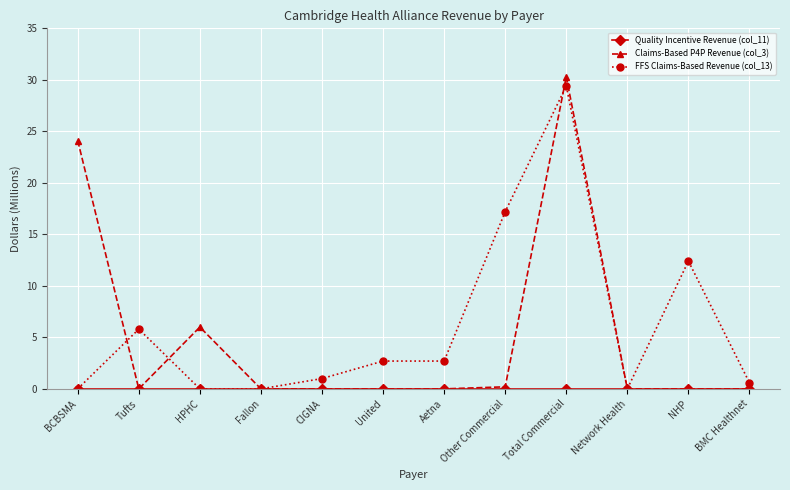

Where is the first local maximum for FFS Claims-Based Revenue (col_13)?

Tufts